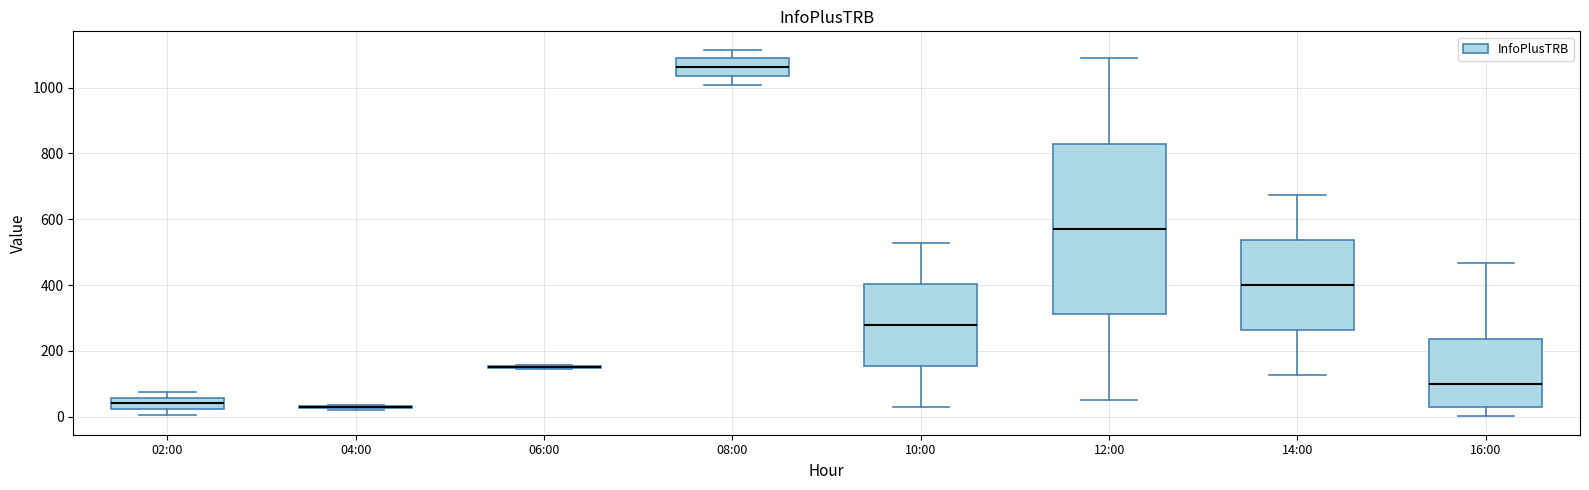

Comparing the boxes themselves (not the whiskers), which one is the tallest?

12:00